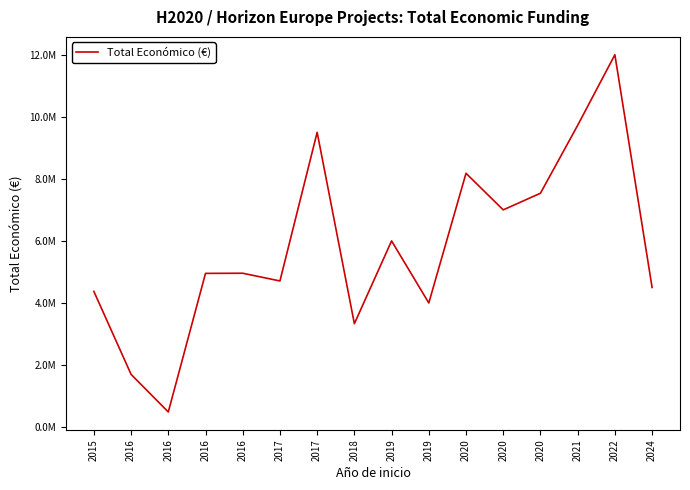

Does the chart have visible grid lines?

No